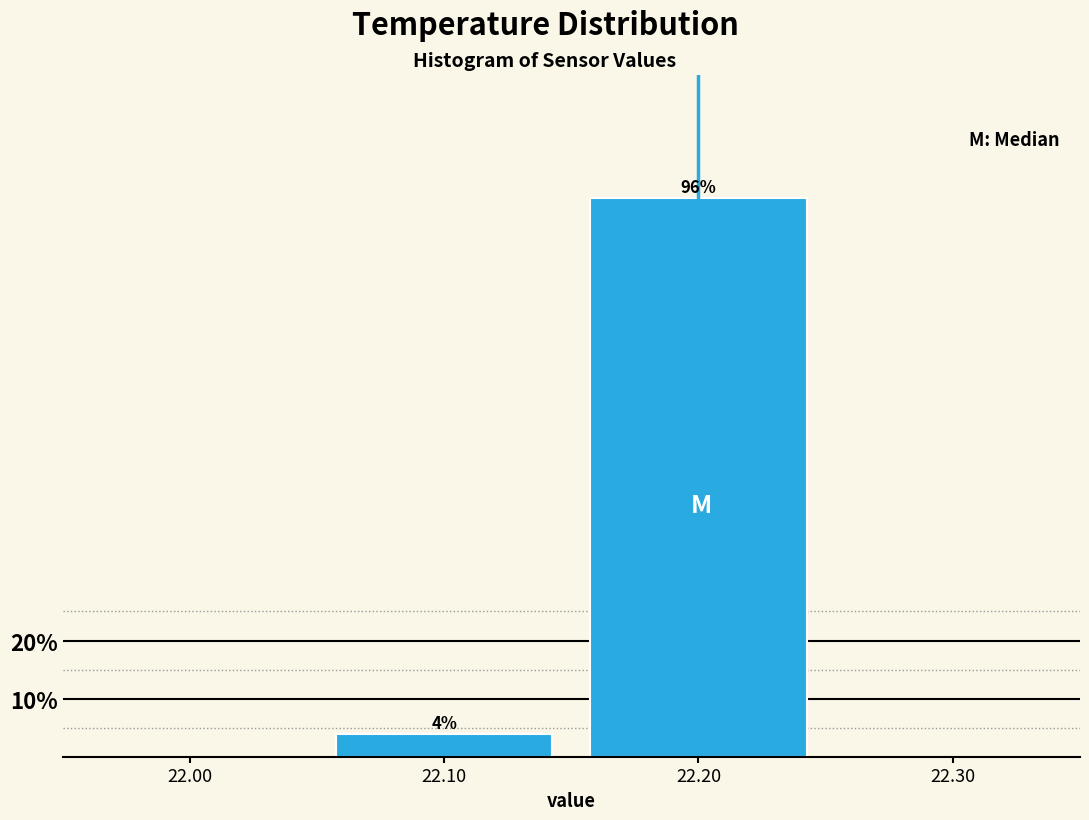

Reading left to right, transcribe this chart: for each bar, give the range it covers on the x-axis and its height.

22.05 to 22.15: 4
22.15 to 22.25: 96